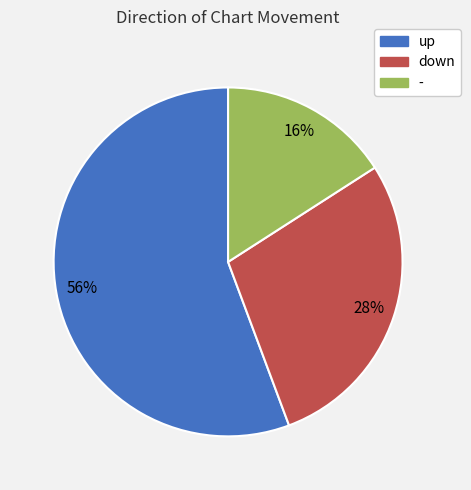

Rank the categories by value from highest to lowest.

up, down, -